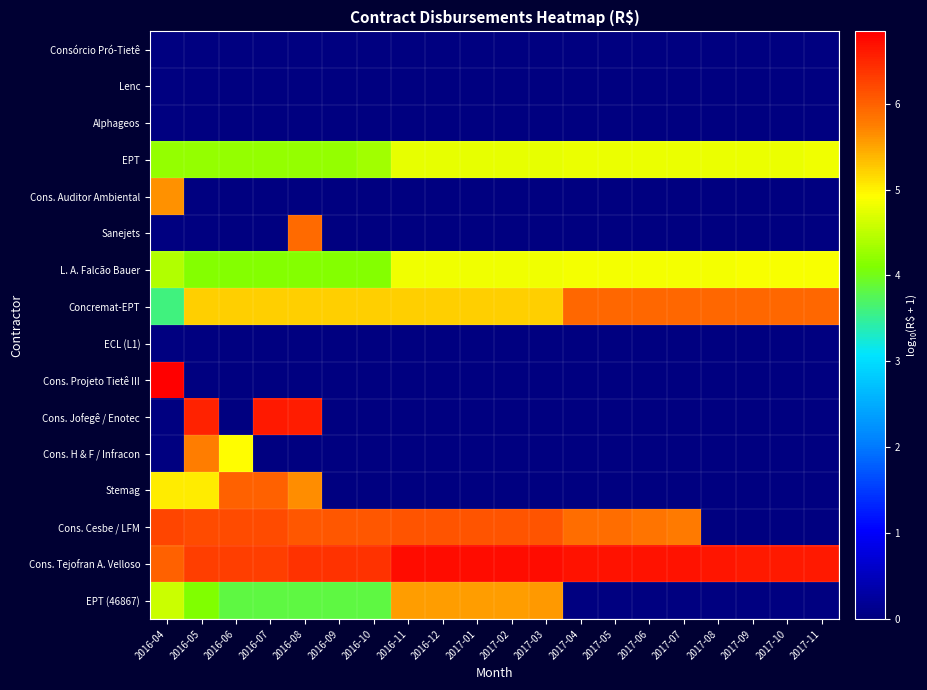

Which series has the widest spread of values?

Cons. Projeto Tietê III